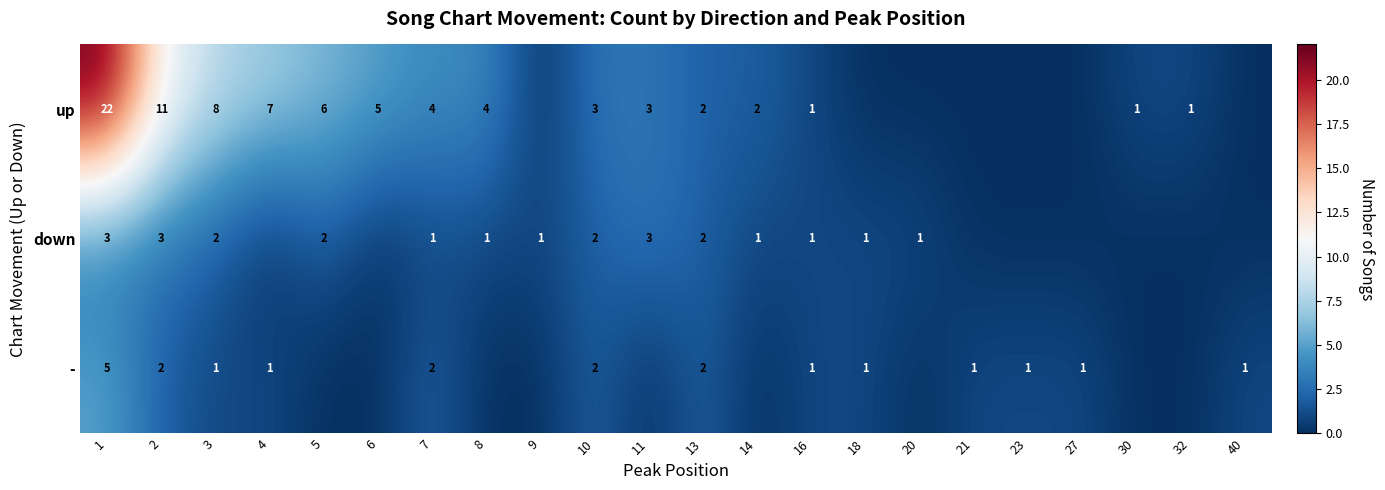

What is the difference between the - values at 23 and 1?

4